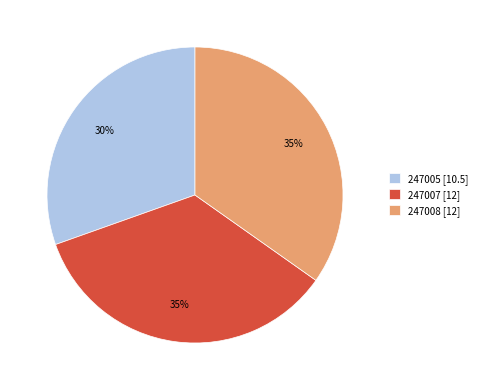

What percentage is the 247007 [12] slice, to the nearest percent?

35%